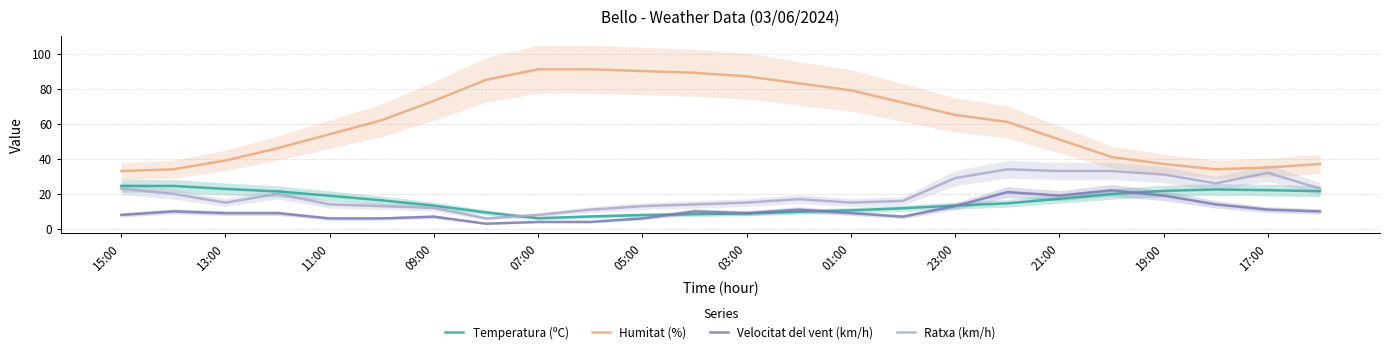

At how many categories does at least one series exceed 74?

8